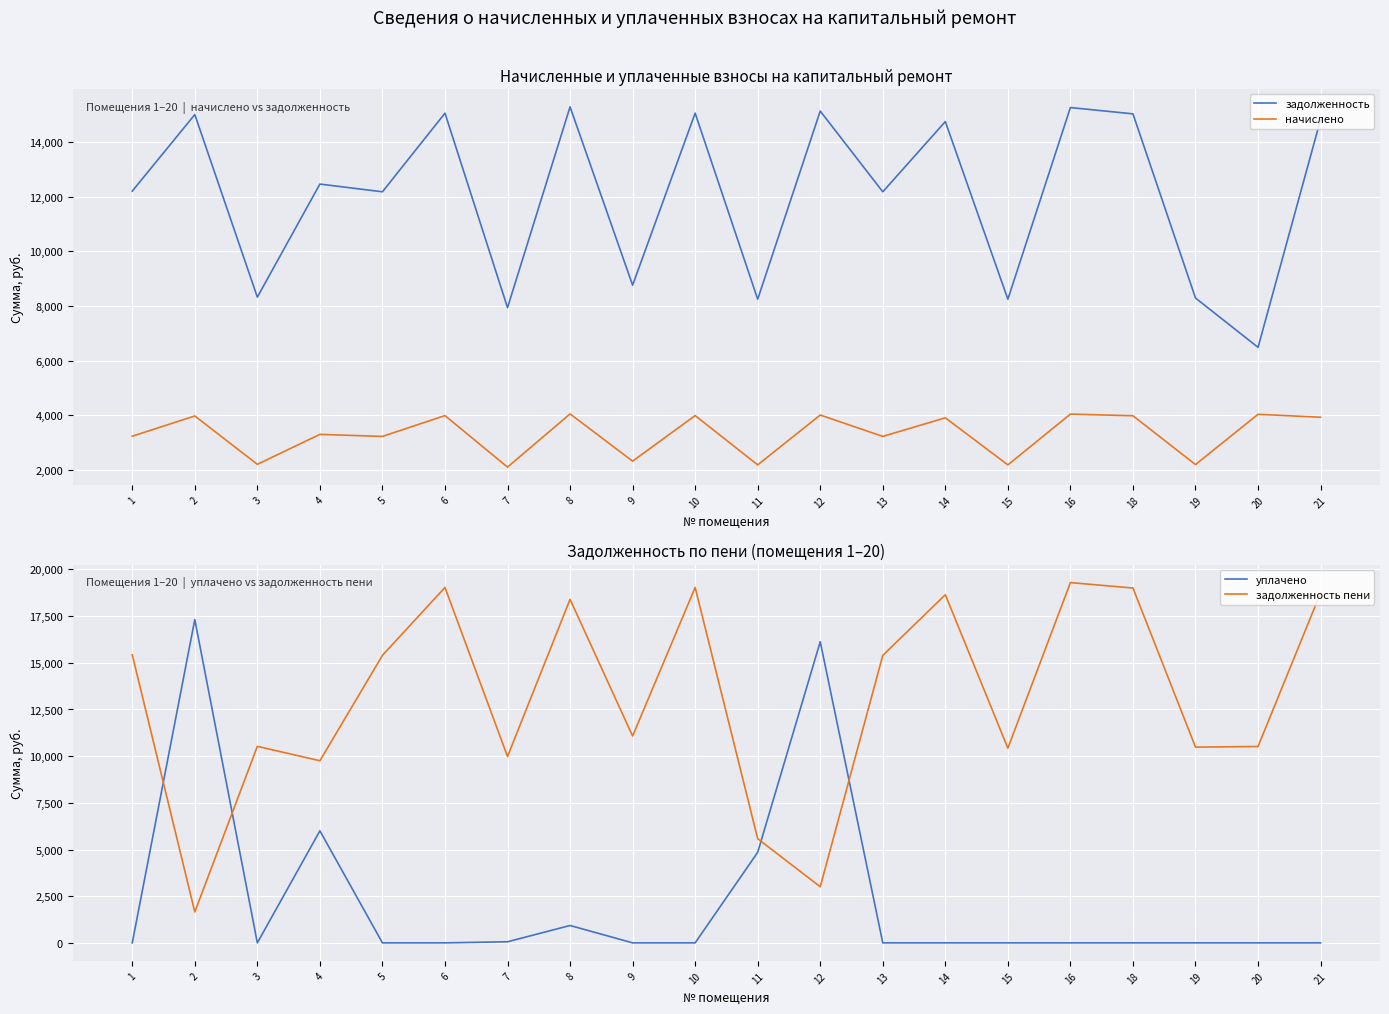

Is it true that задолженность equals 7581.6 at 8?

False